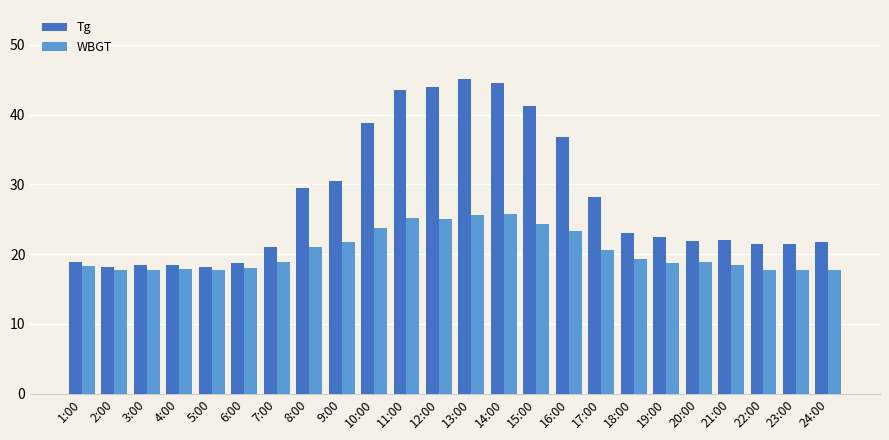

What is the maximum value shown in the chart?

45.1